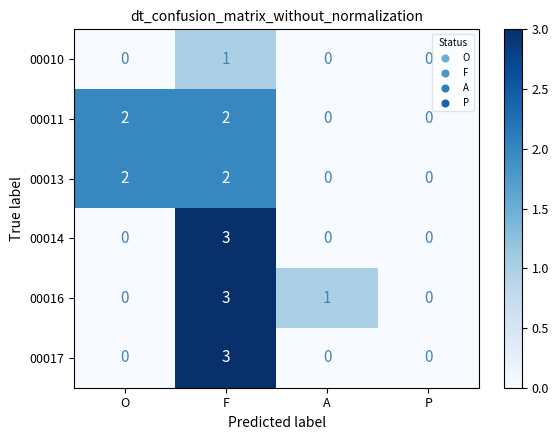

What is the difference between the maximum and minimum values in the 00017 series?

3